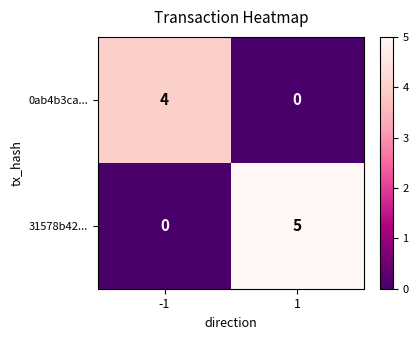

How many data points in 31578b42... are less than 5?

1